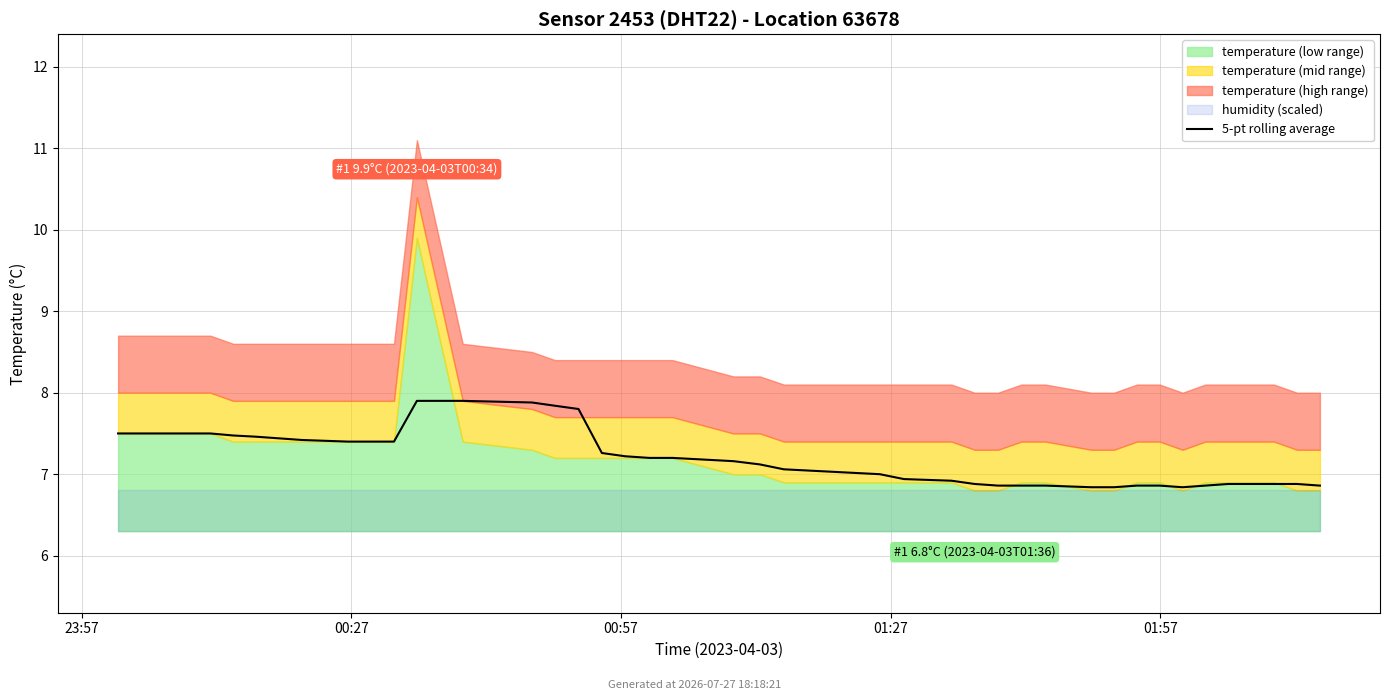

Is it true that the value at 32 is 11.3?

False